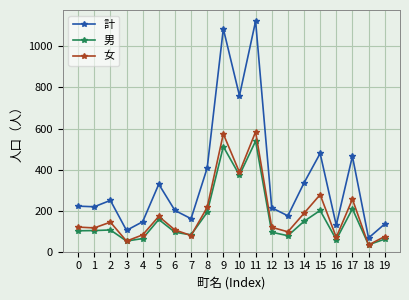

What is the value of the 計 point at the 16th from the left?

479